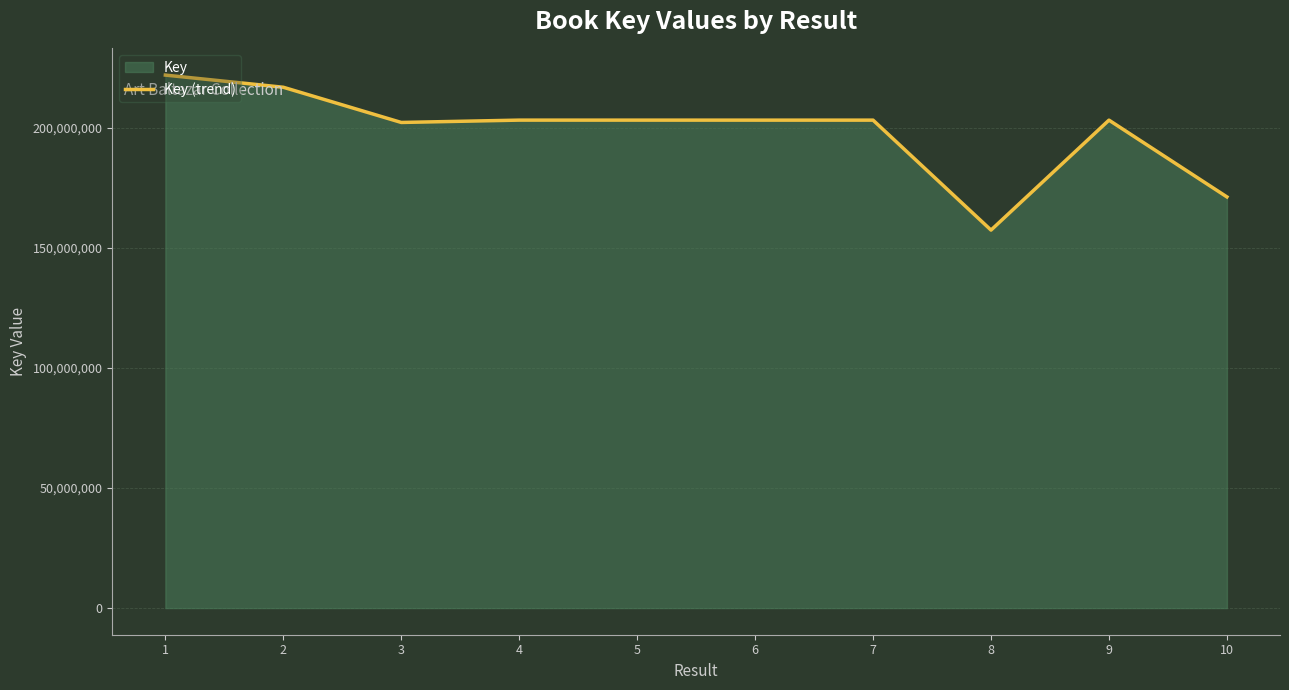

What is the minimum value shown in the chart?

157470231